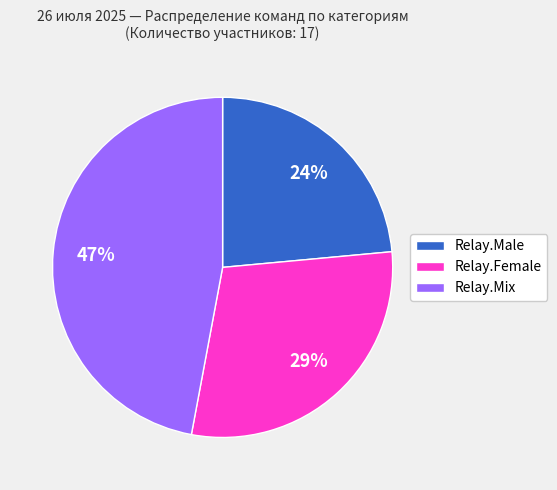

Count the number of slices in the pie.

3